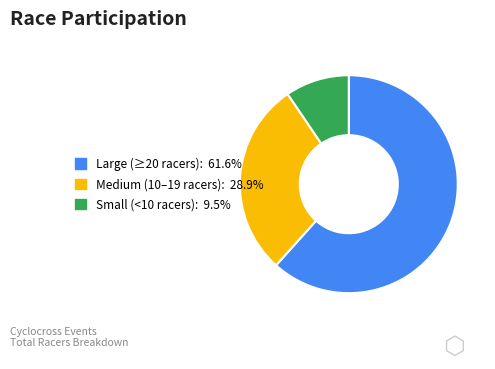

Does any single category account for the majority?

Yes